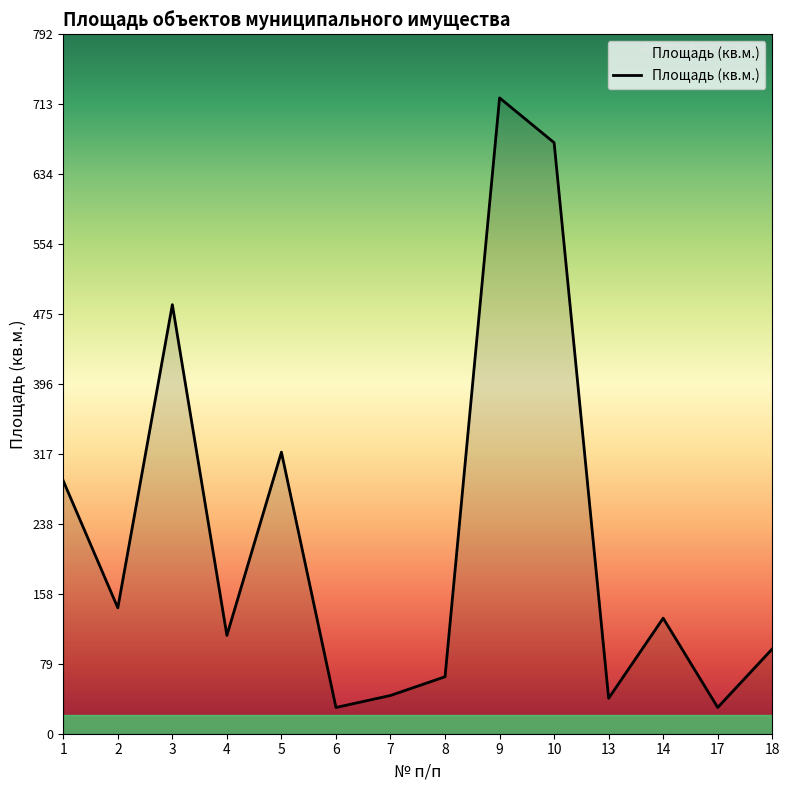

What is the greatest value displayed?

719.9